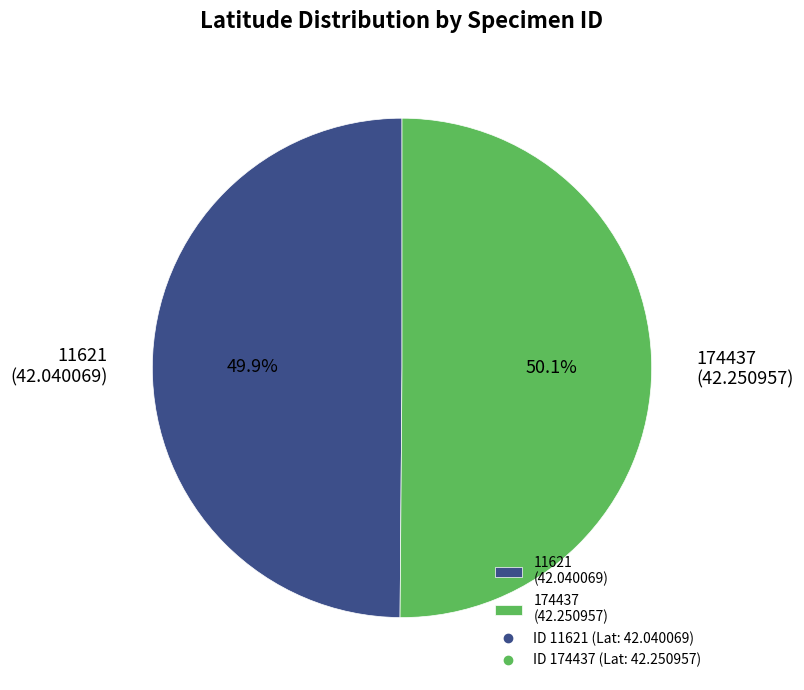

Count the number of slices in the pie.

2